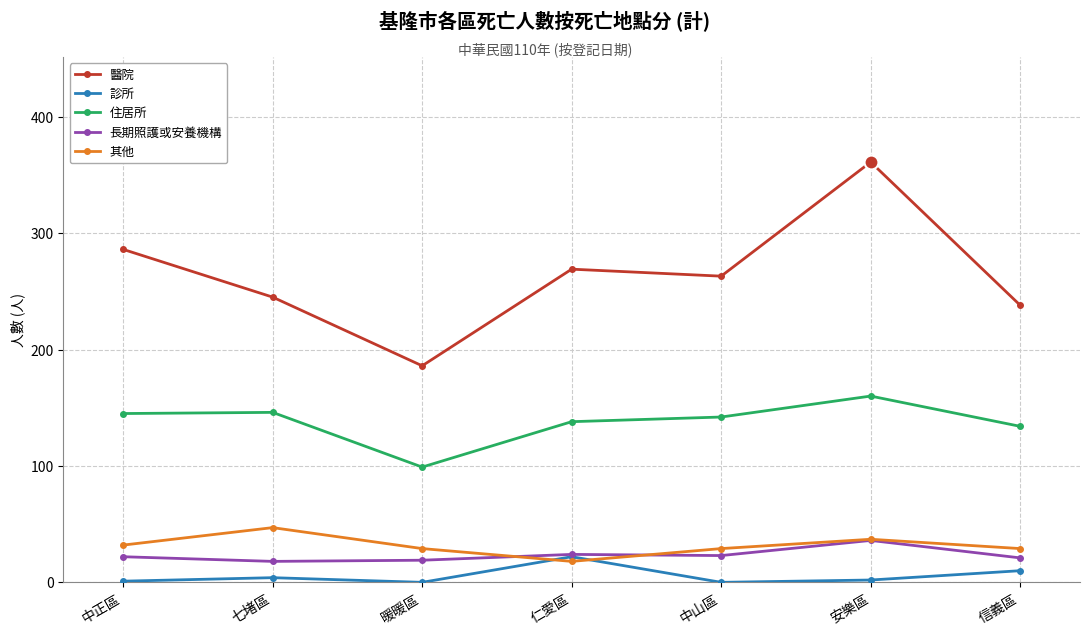

At which label does 其他 reach its minimum?

仁愛區